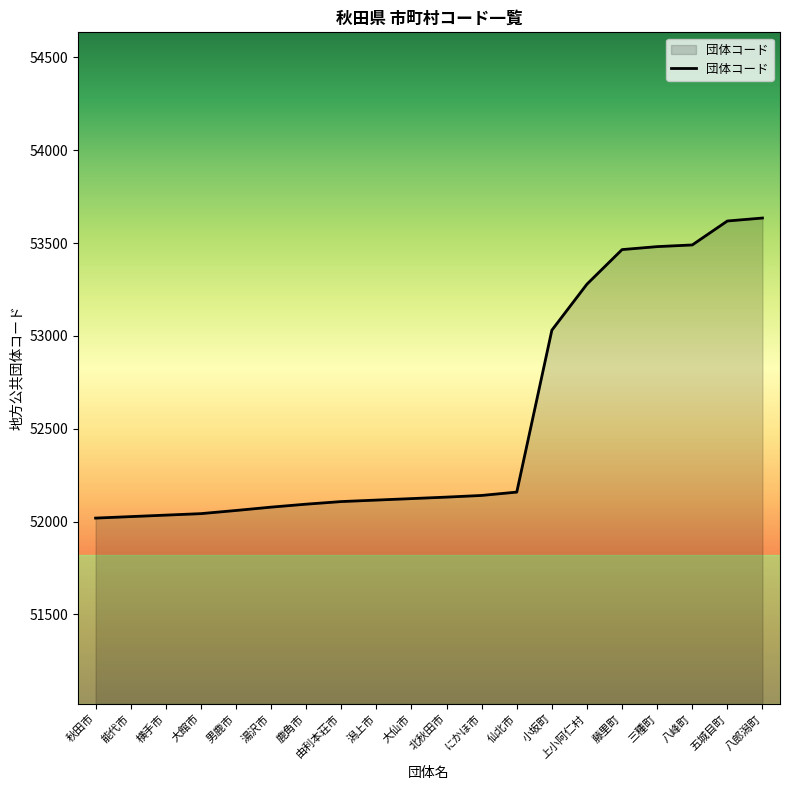

How many values are below 52132?

10